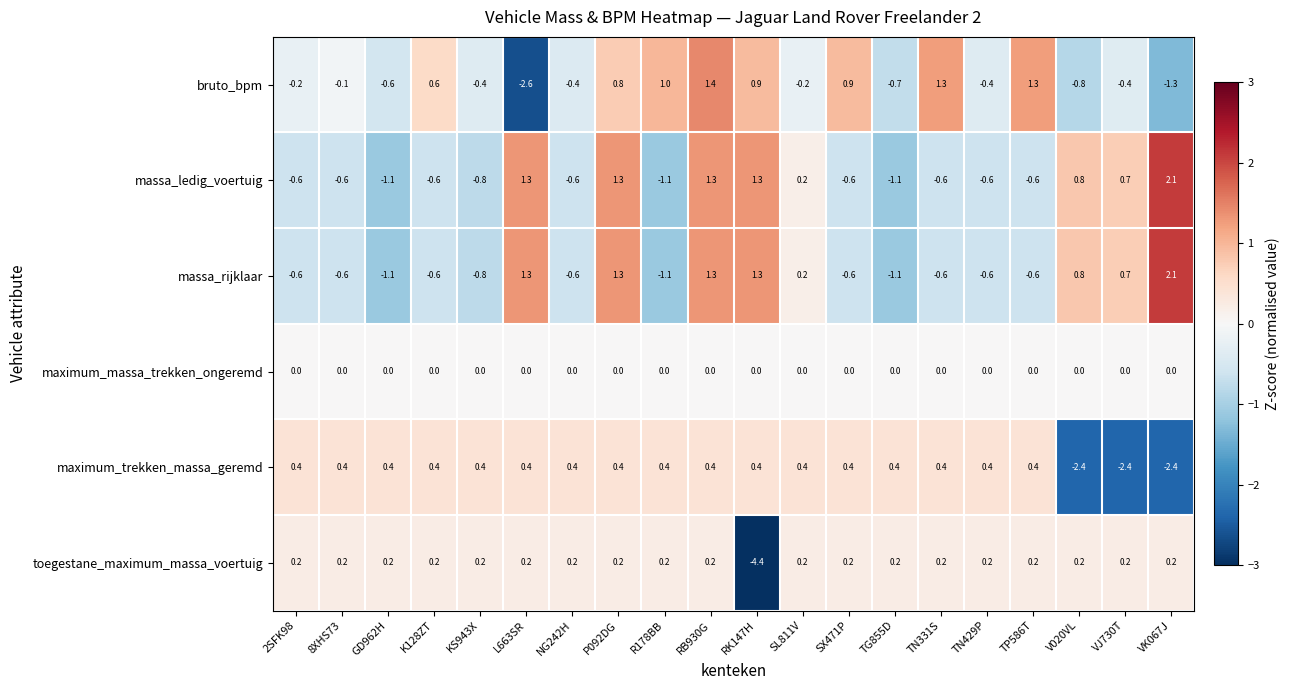

Which series has the widest spread of values?

toegestane_maximum_massa_voertuig